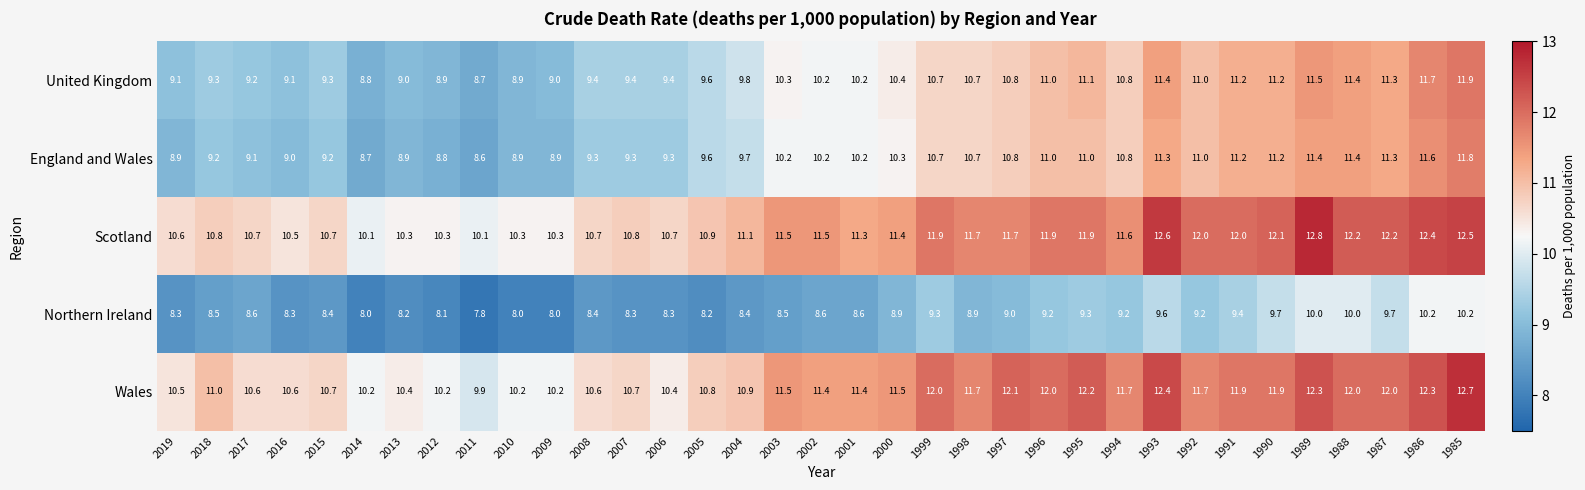

How many data points does each series have?

35